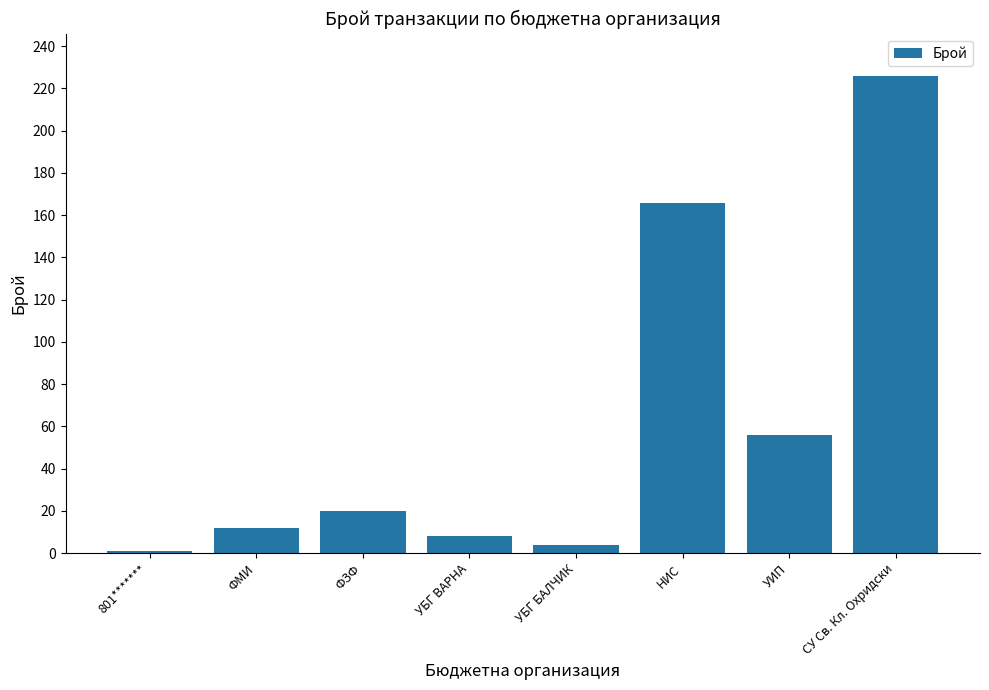

What is the maximum value shown in the chart?

226